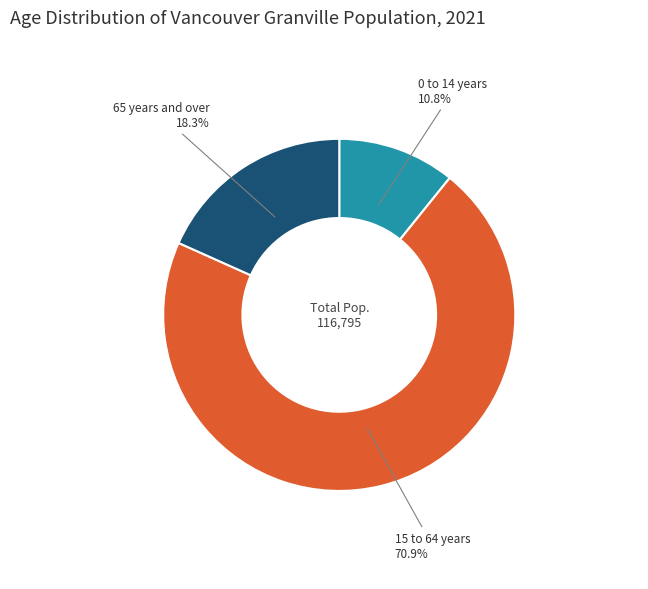

Is there a majority slice in this chart?

Yes